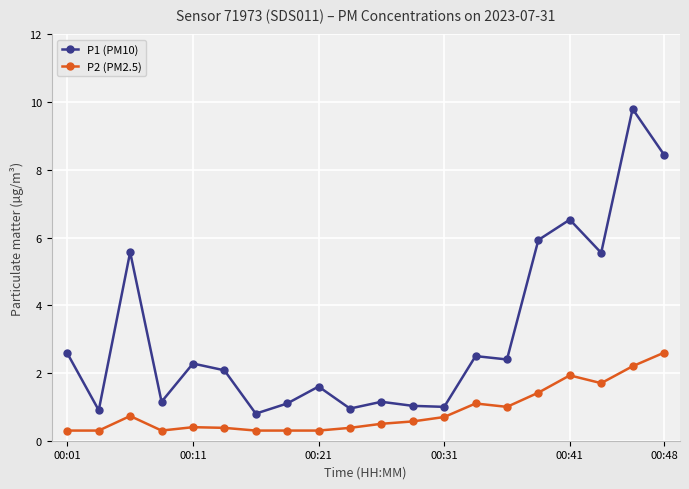

How many interior local peaks does the P1 (PM10) series have?

7